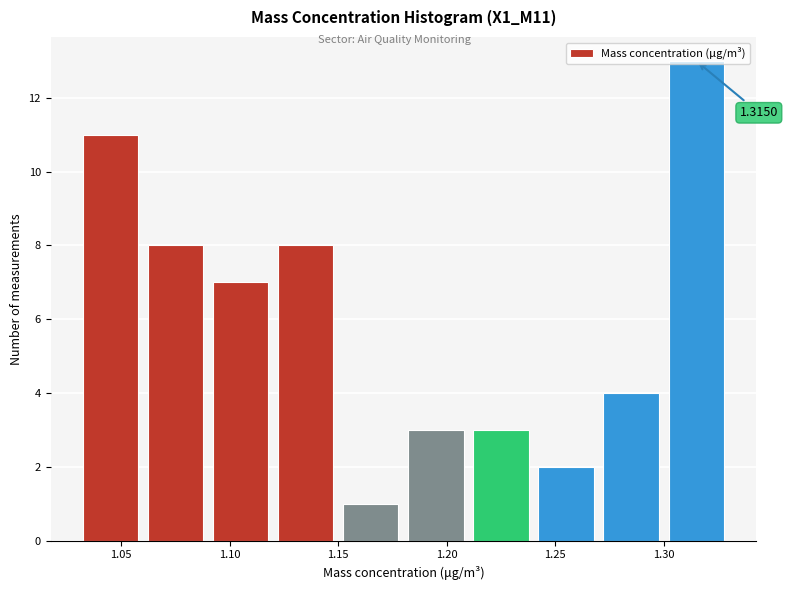

Over which range of the x-axis is the bar tallest?

1.30 to 1.33